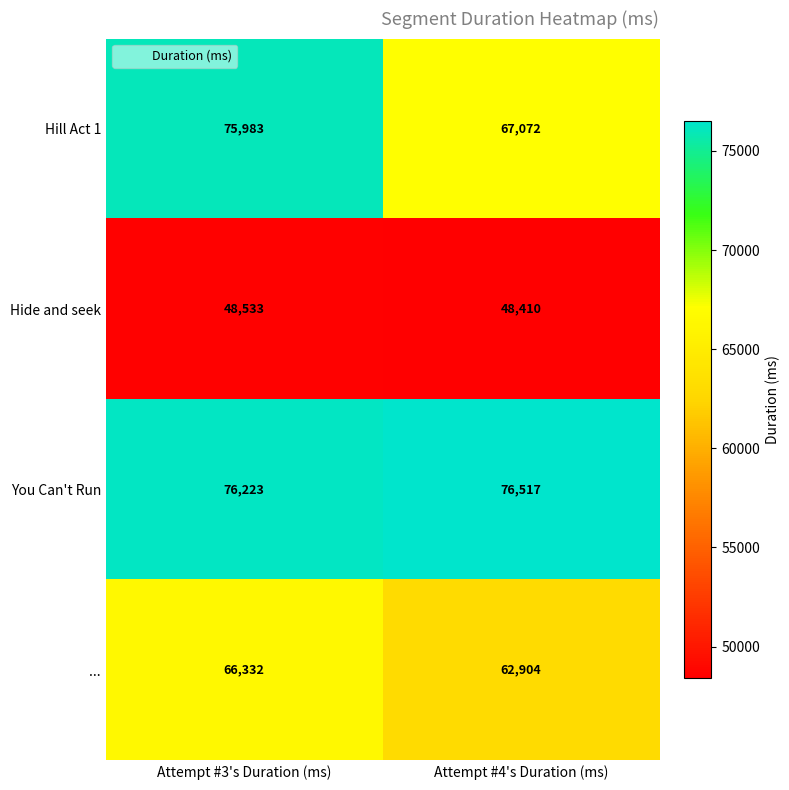

What value does the You Can't Run series have at Attempt #3's Duration (ms), to the nearest 5?

76225